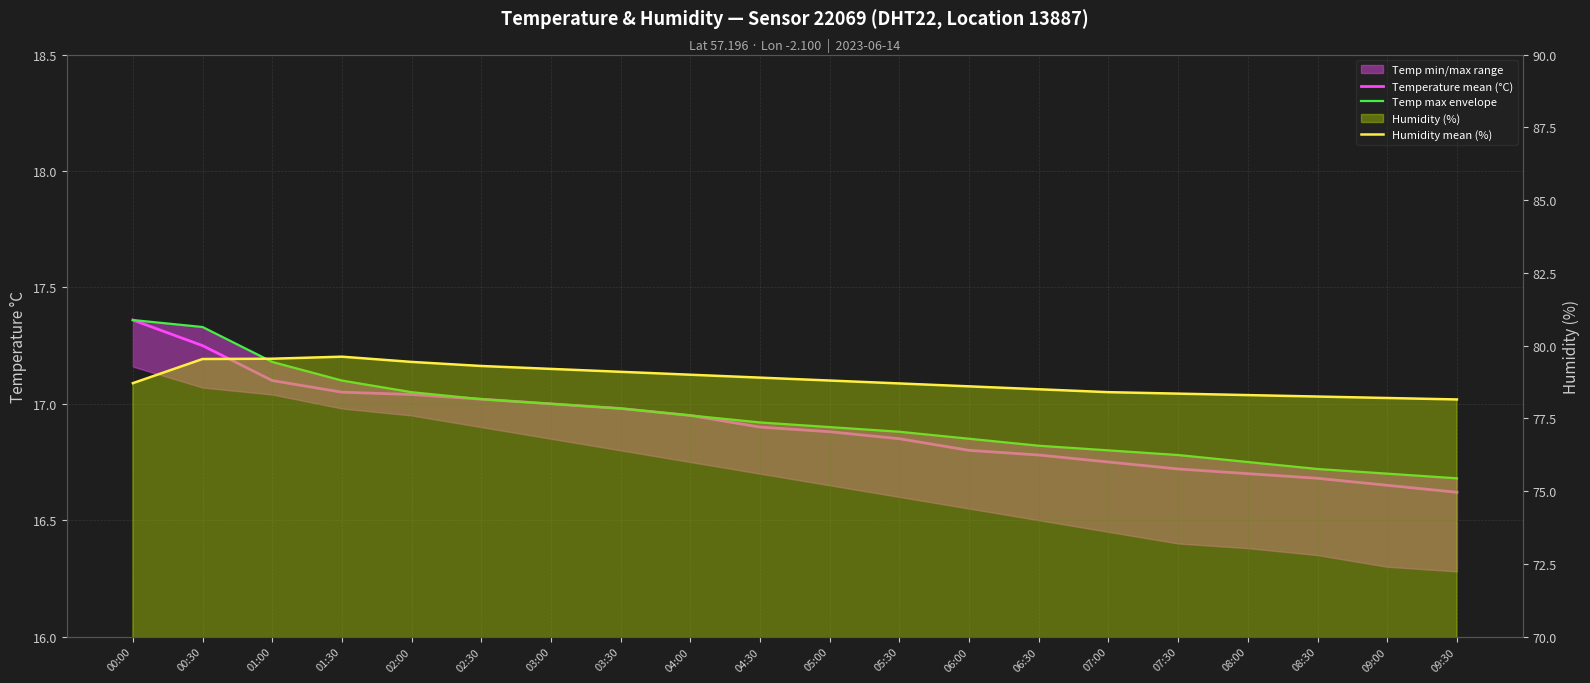

What is the highest value of the Humidity mean (%) series?

79.6